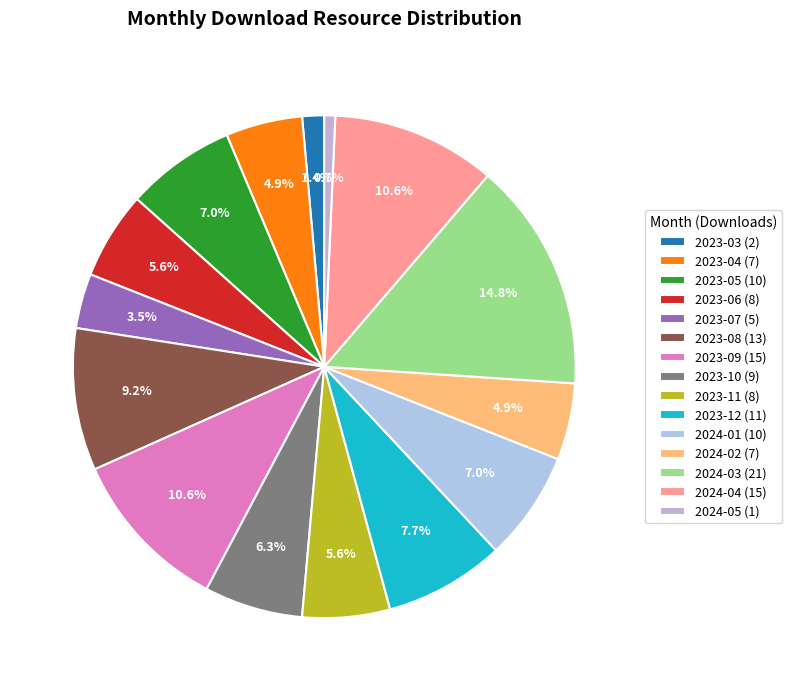

Which category has the smallest portion of the pie?

2024-05